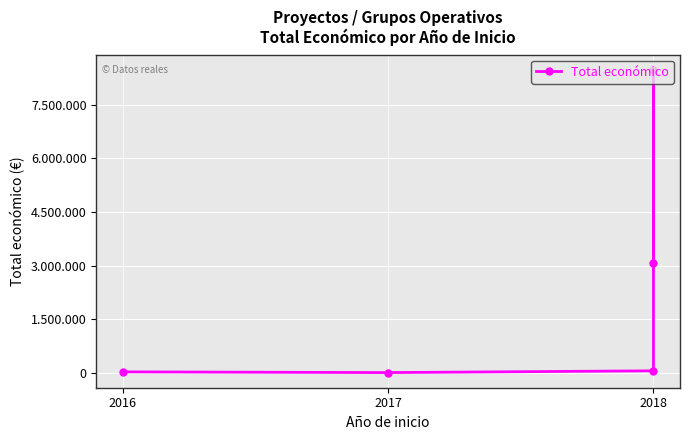

Is it true that the value at 2017 is 1891?

False